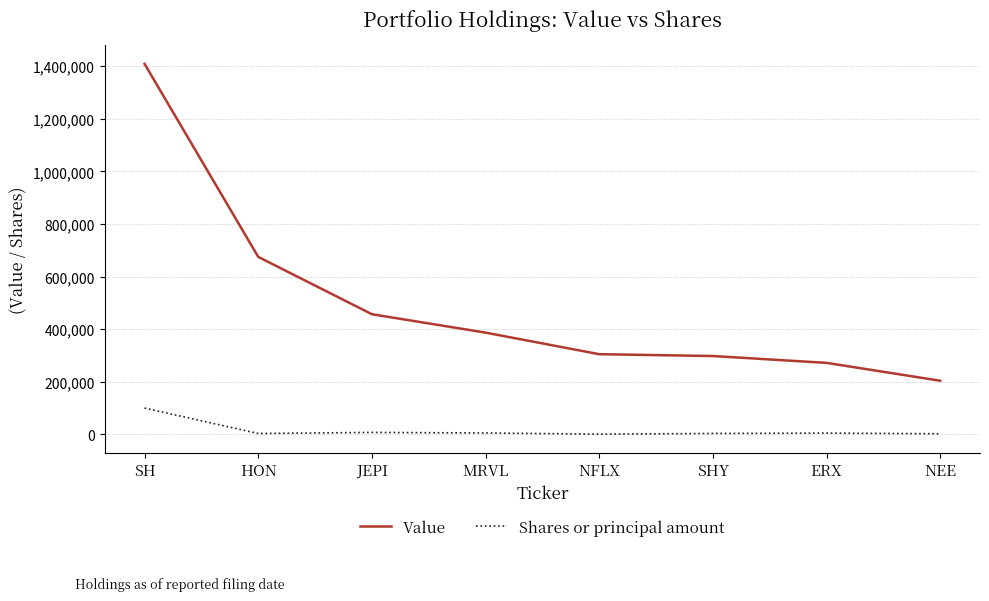

At which label is Value closest to 806500?

HON